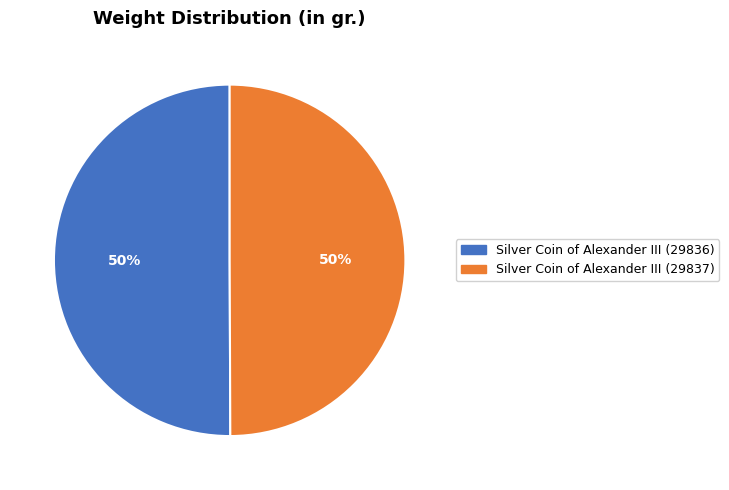

To the nearest percent, what is the average slice percentage?

50%